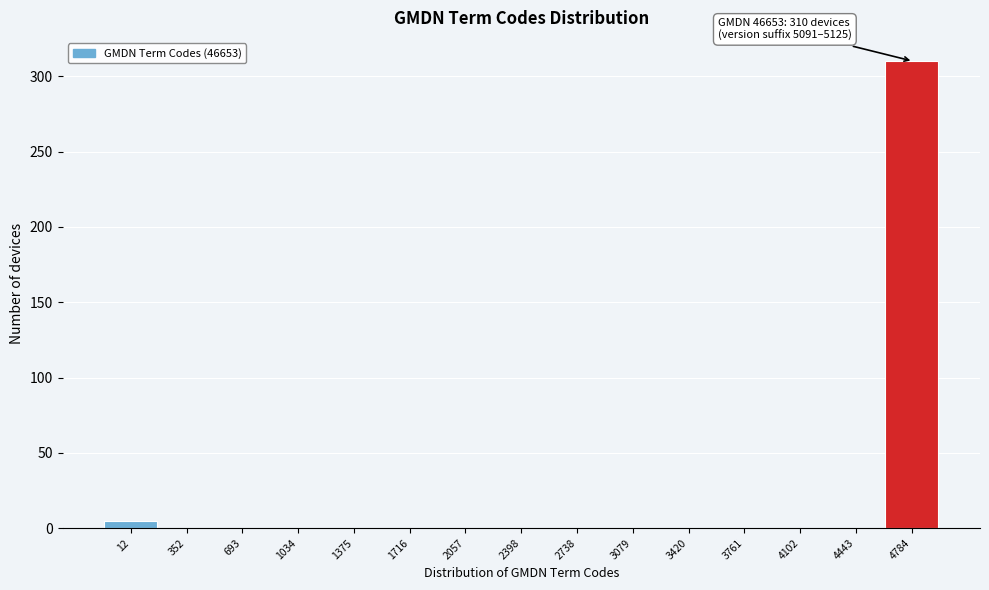

Reading left to right, transcribe all the data shown in this chart.

12=5	352=0	693=0	1034=0	1375=0	1716=0	2057=0	2398=0	2738=0	3079=0	3420=0	3761=0	4102=0	4443=0	4784=310